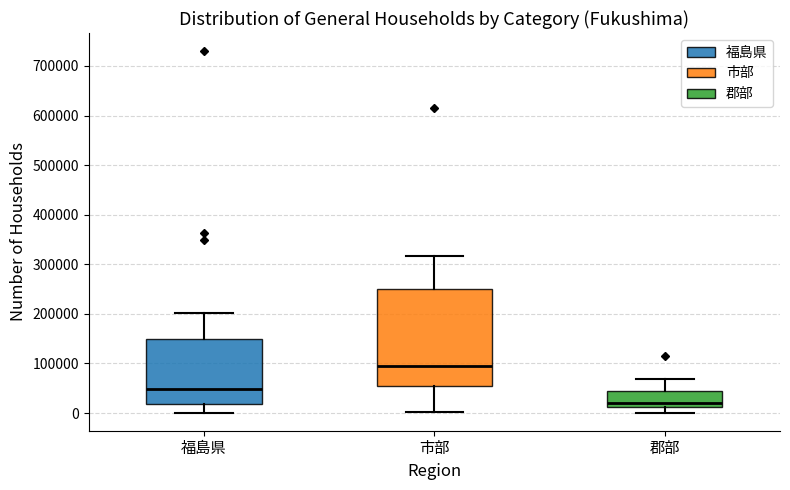

Reading left to right, read every box against the y-axis: the position of its median line, the range the box covers, and the ends of its whiskers. The values are not printed on the chart, so give them approximately, as read against the axis.

福島県: median 50000, box 20000 to 150000, whiskers 0 to 200000
市部: median 100000, box 60000 to 250000, whiskers 0 to 320000
郡部: median 20000, box 10000 to 40000, whiskers 0 to 70000